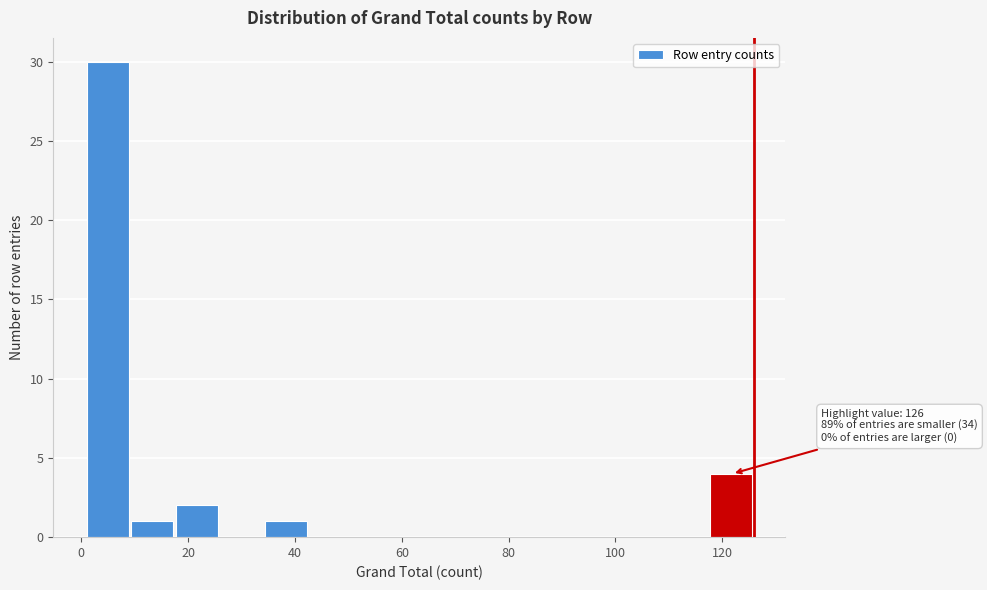

Over which range of the x-axis is the bar tallest?

2 to 10